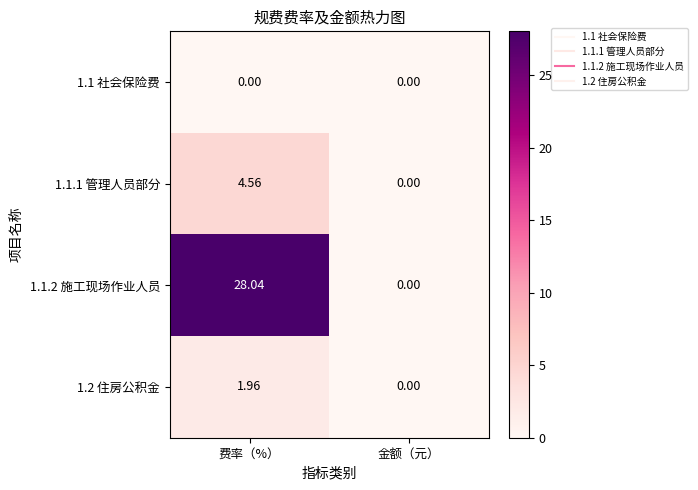

Where is 1.1.1 管理人员部分 nearest to the value 2?

金额（元）